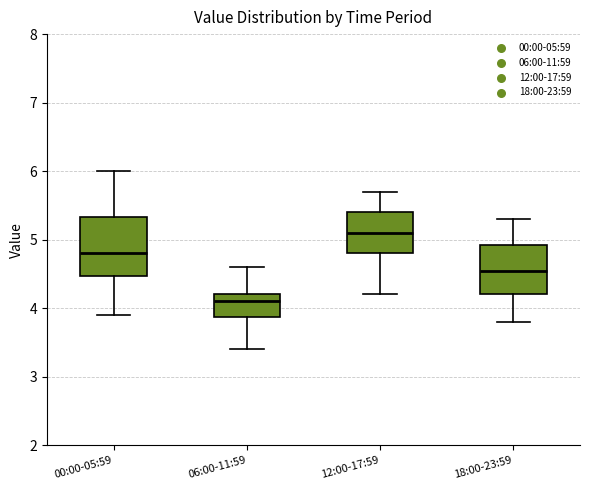

Which box's median line is the highest?

12:00-17:59